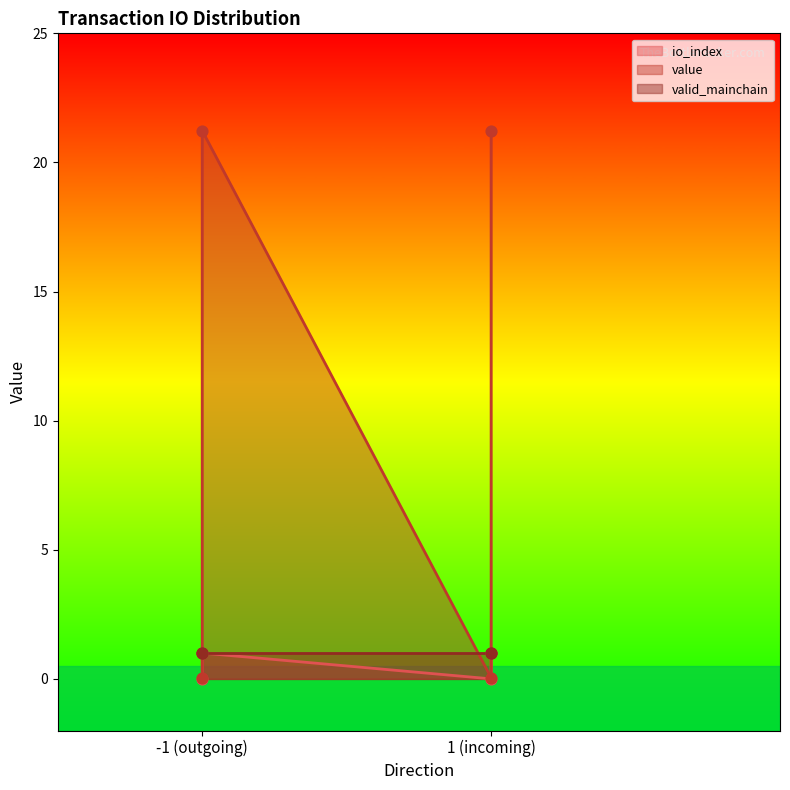

Which series contains the lowest Y value?

io_index